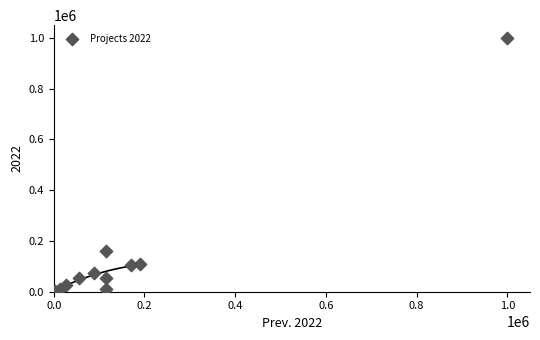

What Y value in the scatter plot is closest to 500798?

159343